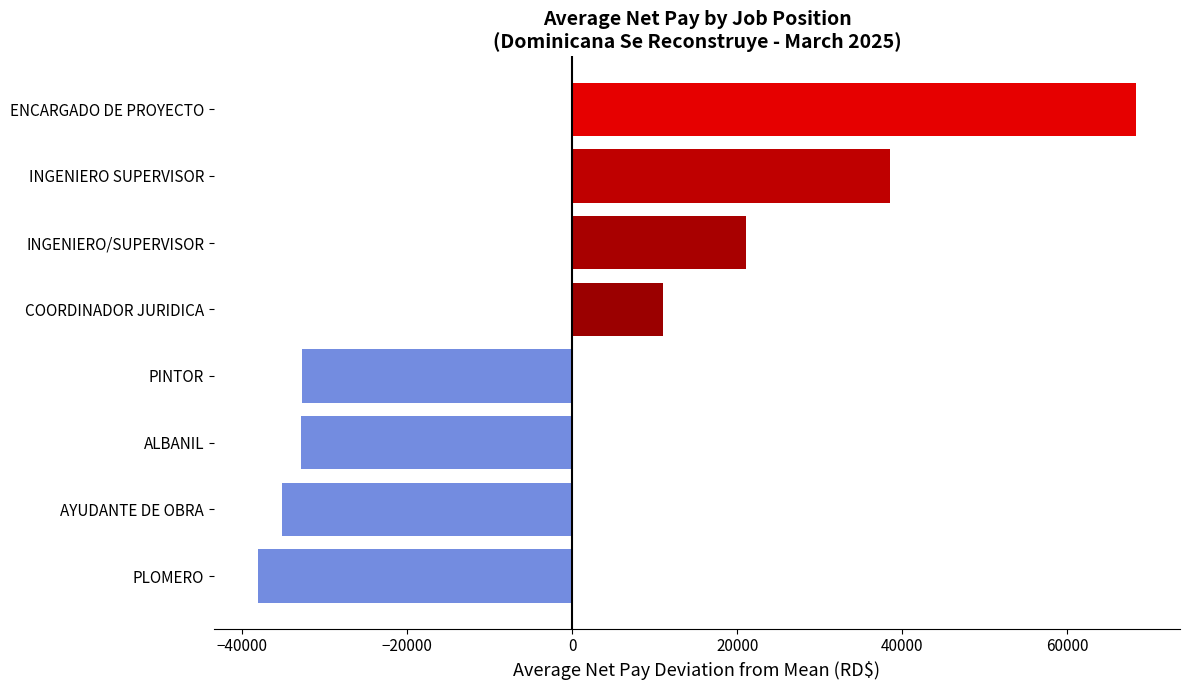

Which has a higher value, ALBANIL or ENCARGADO DE PROYECTO?

ENCARGADO DE PROYECTO